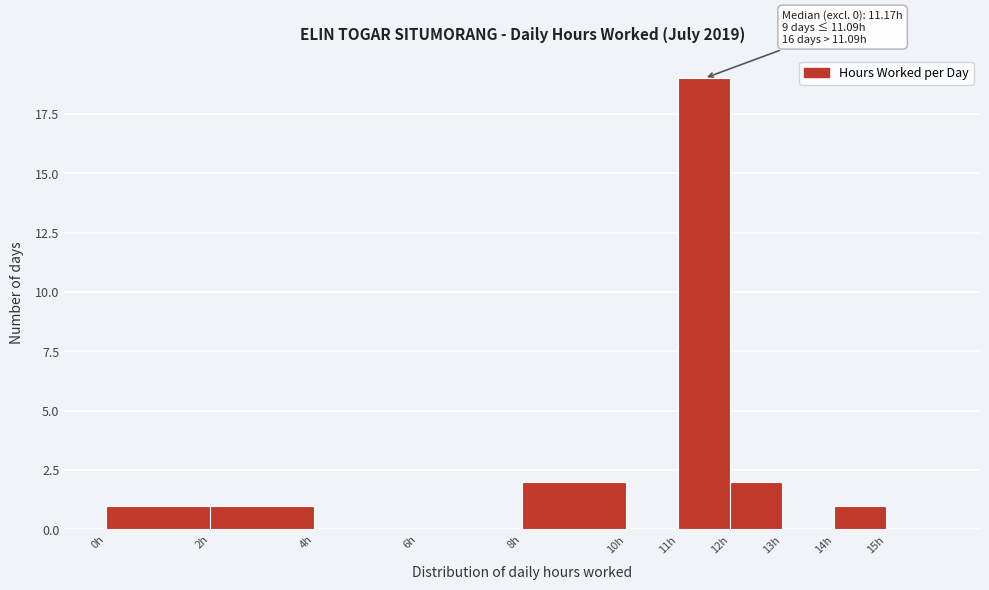

Which range on the x-axis has the tallest bar?

11 to 12